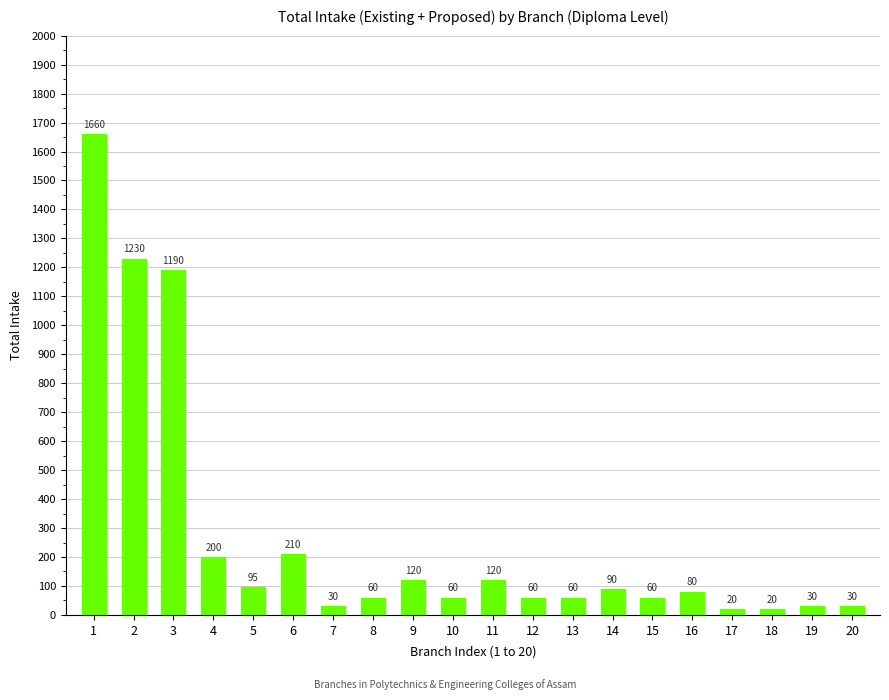

Reading left to right, list all the values displayed in this chart.

1=1660	2=1230	3=1190	4=200	5=95	6=210	7=30	8=60	9=120	10=60	11=120	12=60	13=60	14=90	15=60	16=80	17=20	18=20	19=30	20=30